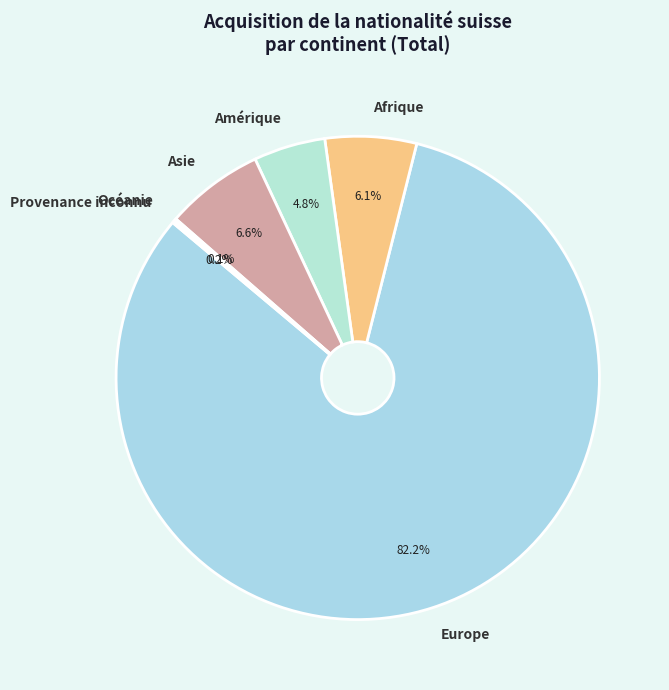

What portion of the pie excludes Europe?

17.8%